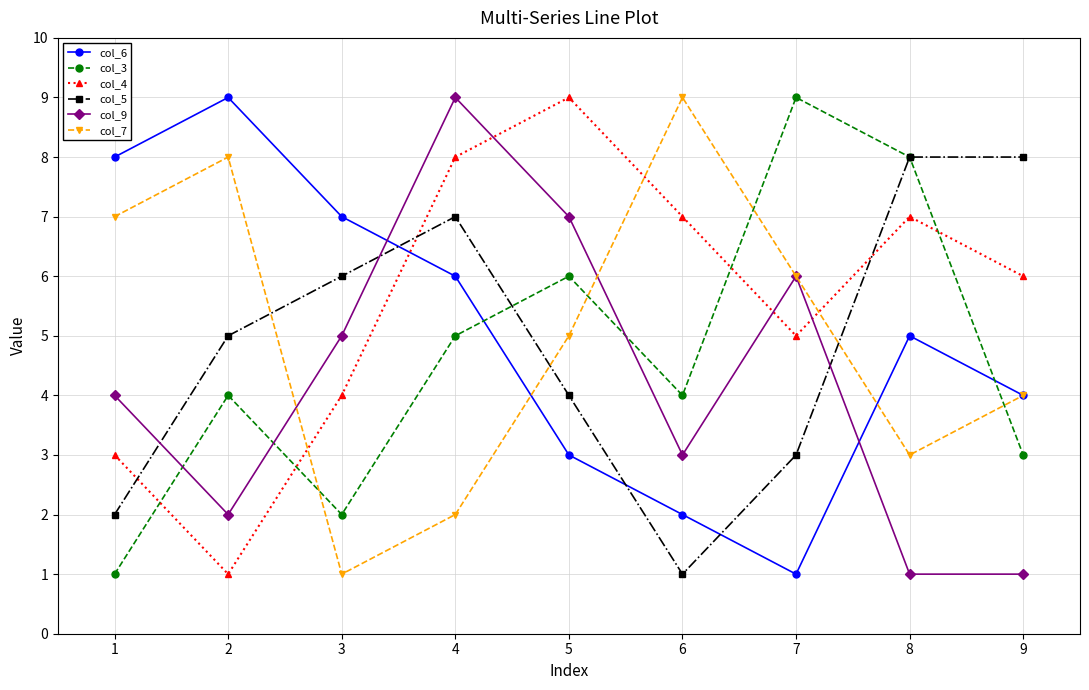

After their last crossing, which series has the higher values: col_4 or col_9?

col_4